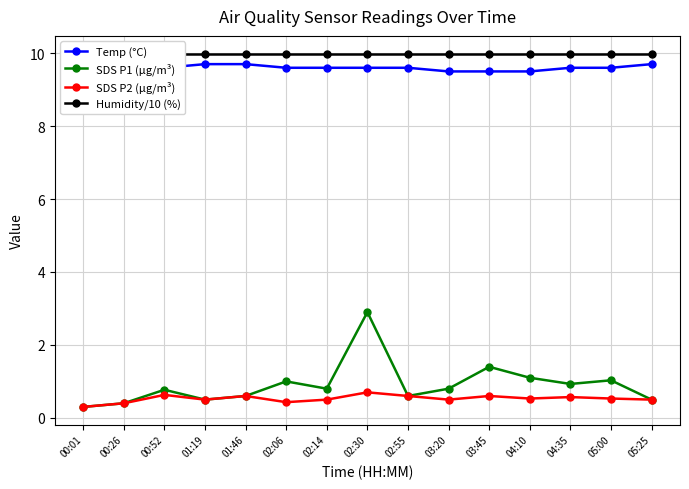

What is the average value of the SDS P2 (µg/m³) series?

0.5